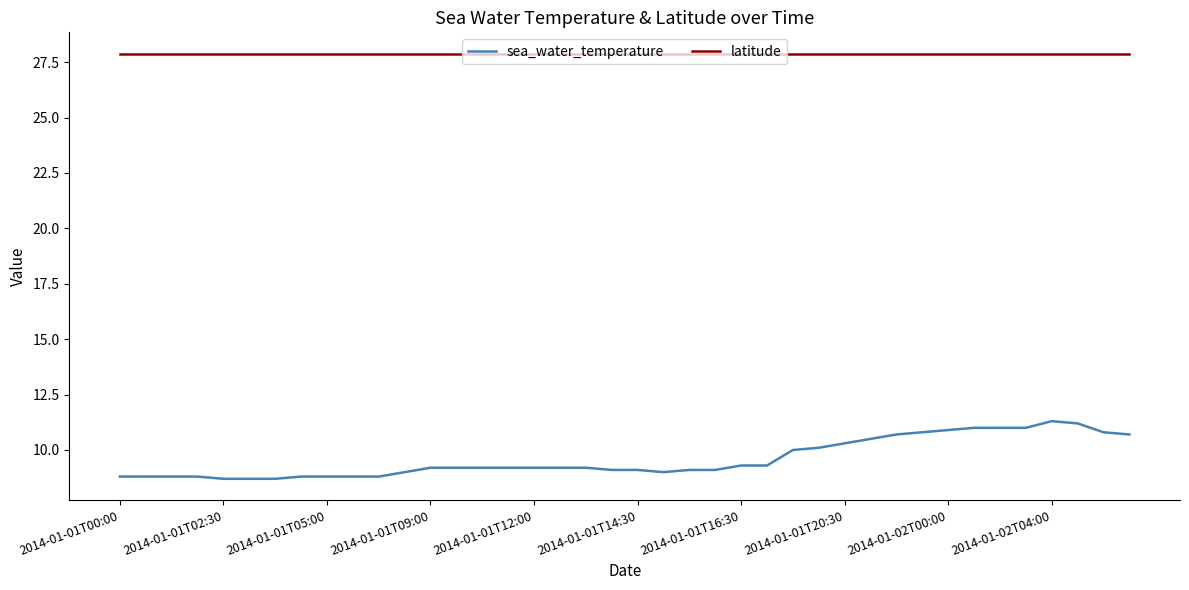

What is the minimum value shown in the chart?

8.7